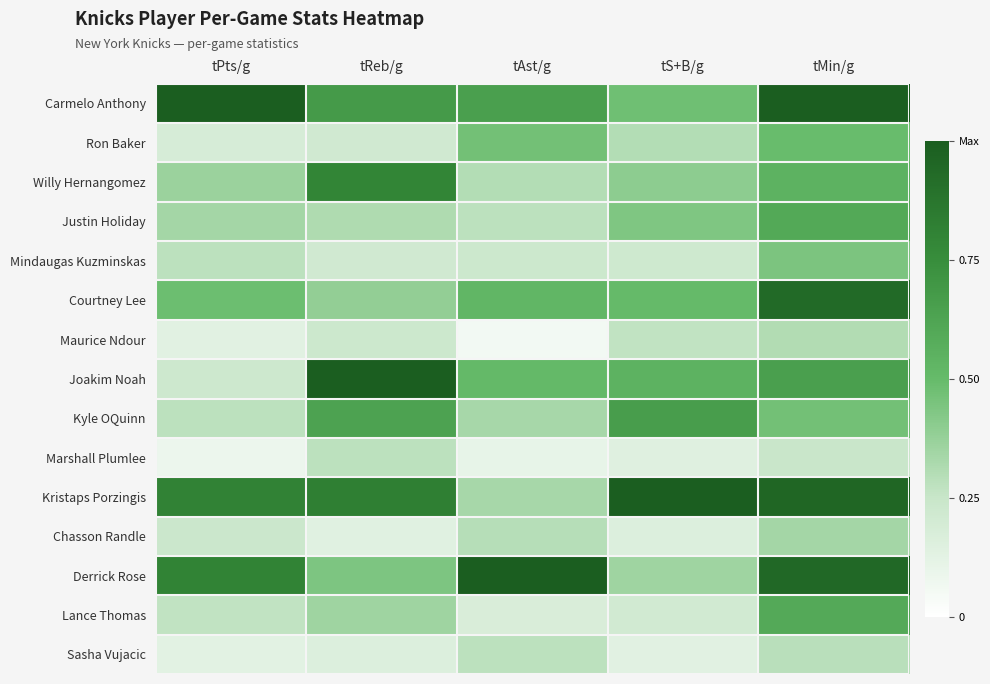

What is the spread (max minus min) of values at tPts/g?

0.9